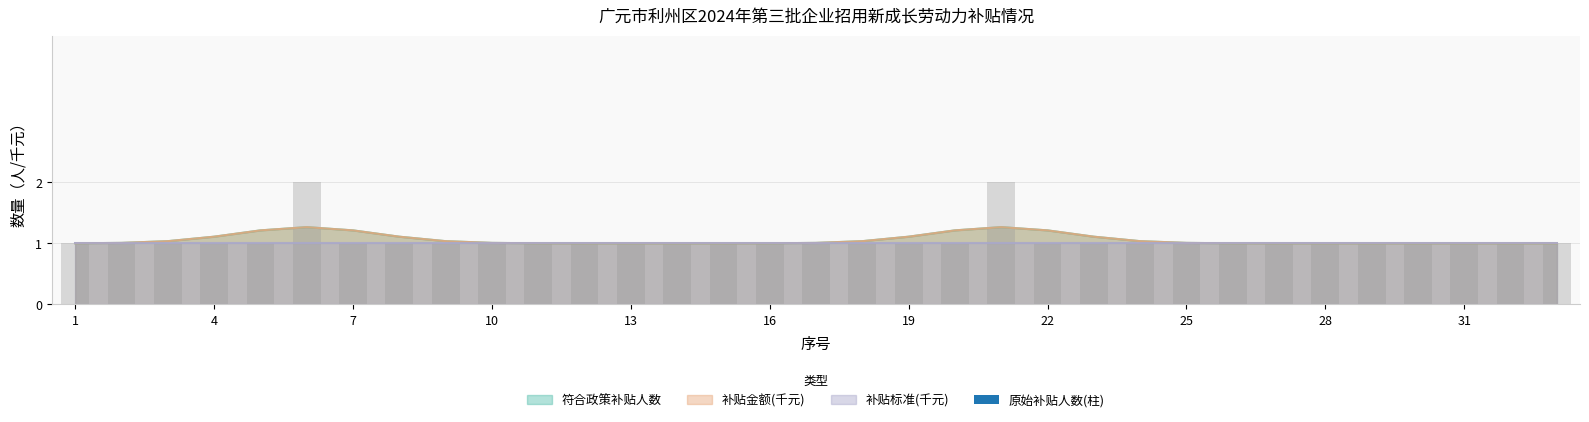

Between 33 and 8, which is larger?

33